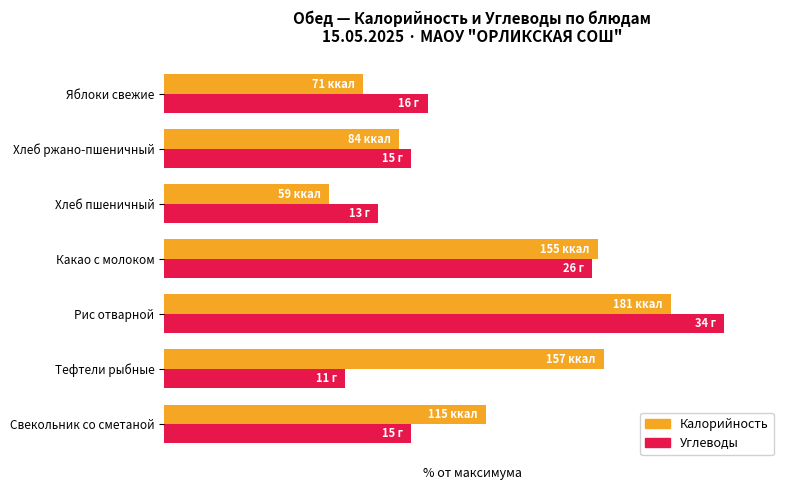

What are all the series names shown in the legend?

Калорийность, Углеводы